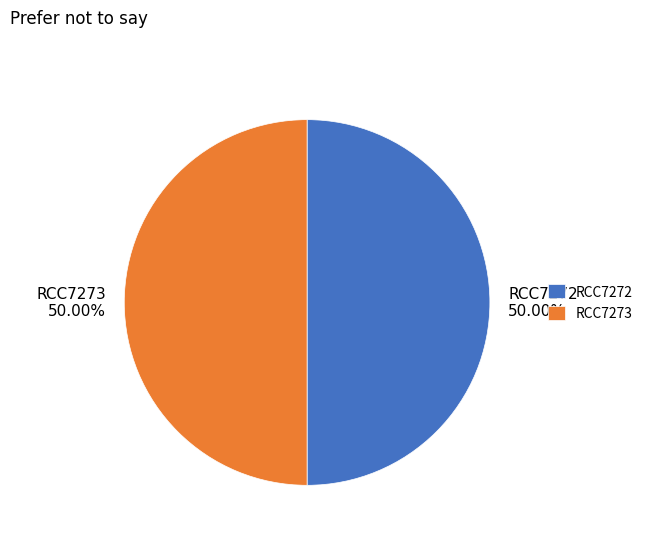

To the nearest percent, what percentage of the pie is RCC7273?

50%